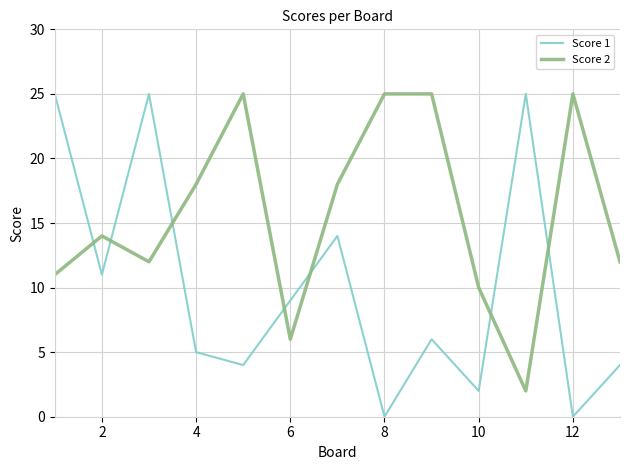

List the series in order of their overall mean, lowest first.

Score 1, Score 2